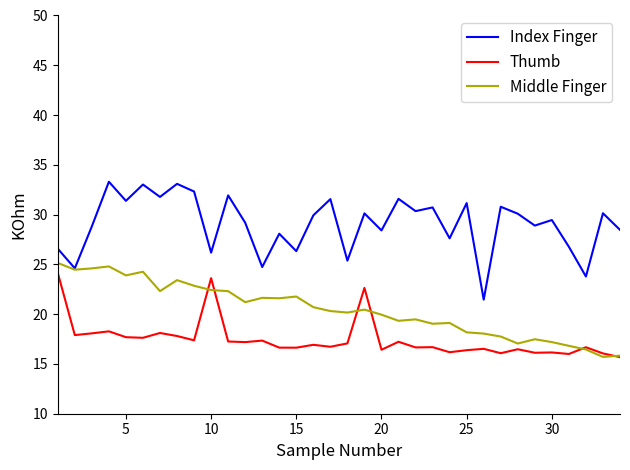

Which series has the widest spread of values?

Index Finger